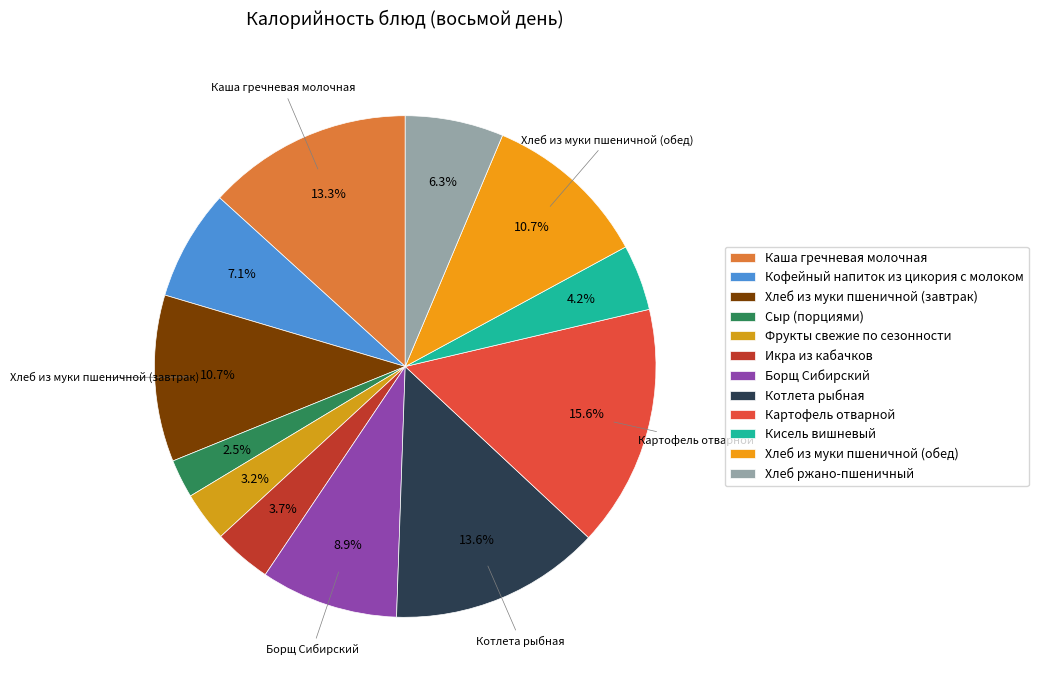

How many segments does this pie chart have?

12